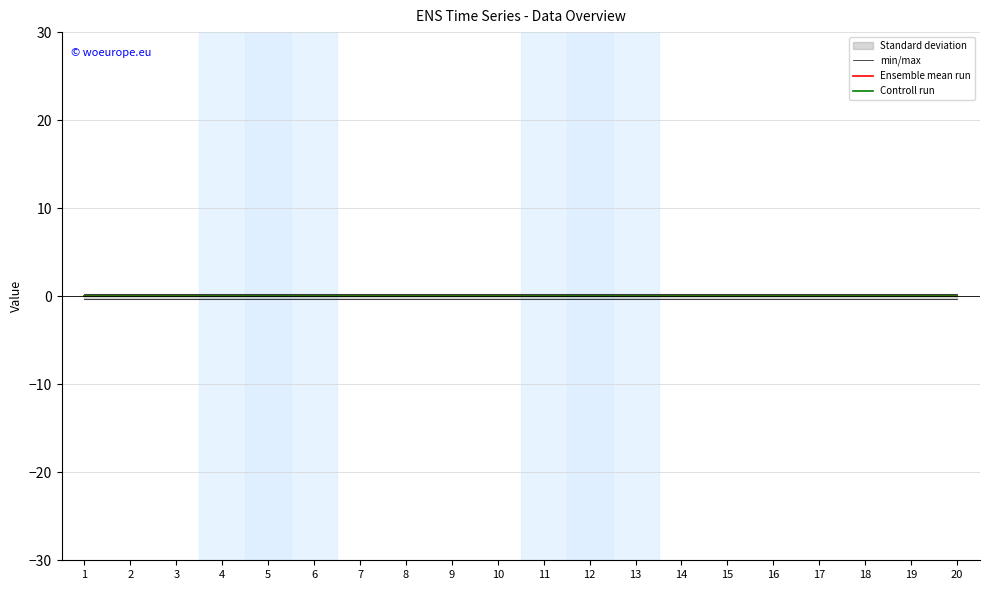

The value of Ensemble mean run at 9 is 0.0. True or false?

True